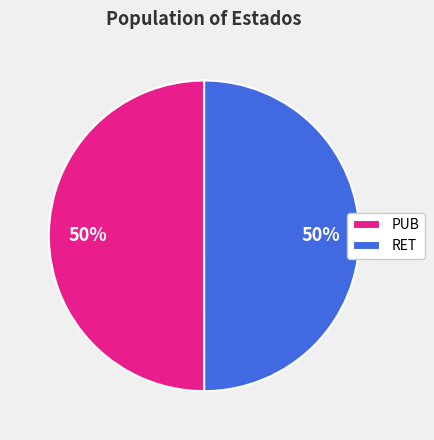

Combined, do PUB and RET account for over 50%?

Yes